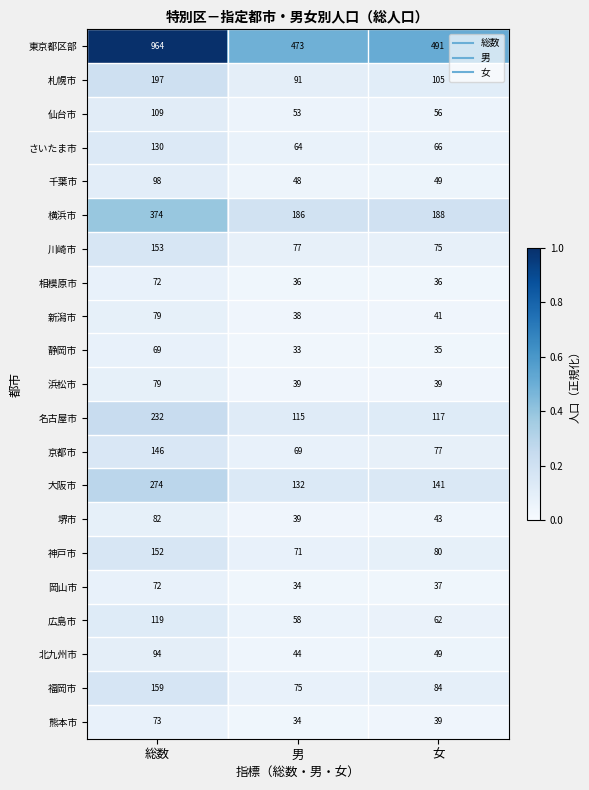

What is the sum of the 大阪市 values at 男 and 総数?

406